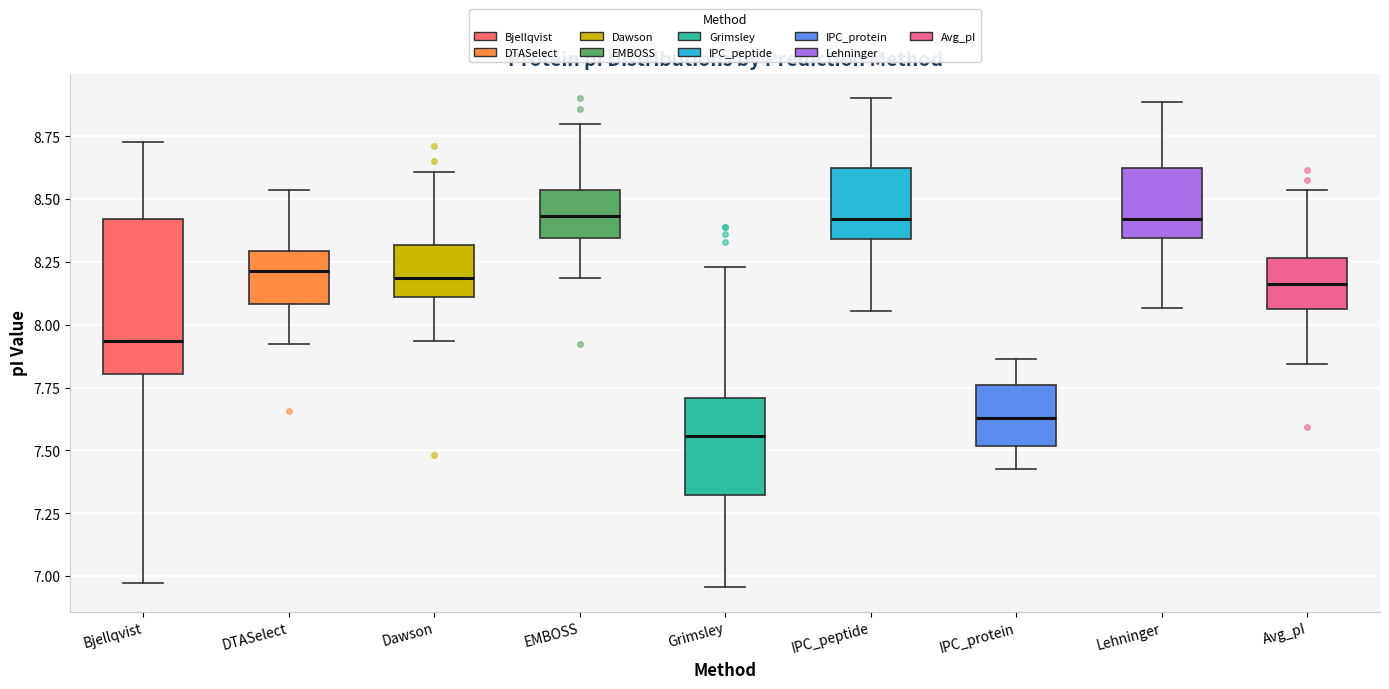

Comparing the boxes themselves (not the whiskers), which one is the tallest?

Bjellqvist